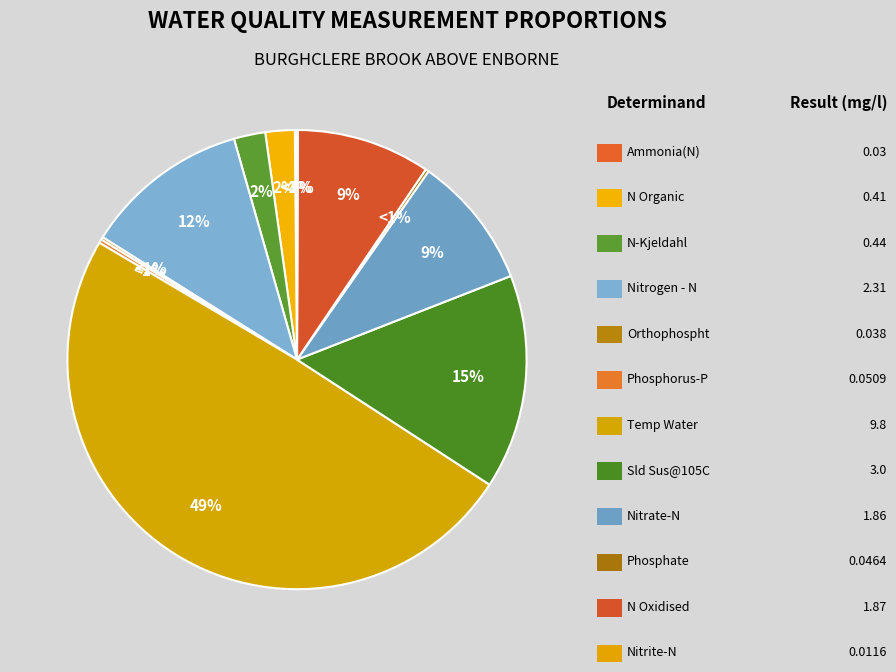

Is it true that Phosphate is 0% of the pie?

True